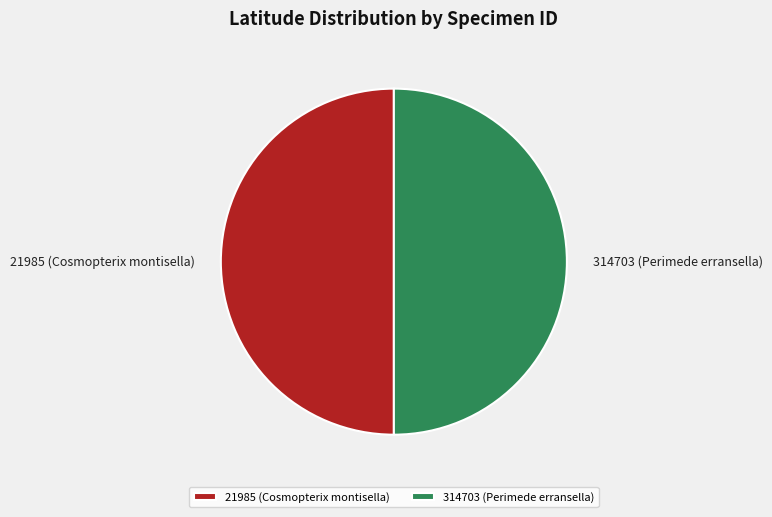

Is the sum of 314703 (Perimede erransella) and 21985 (Cosmopterix montisella) greater than half?

Yes